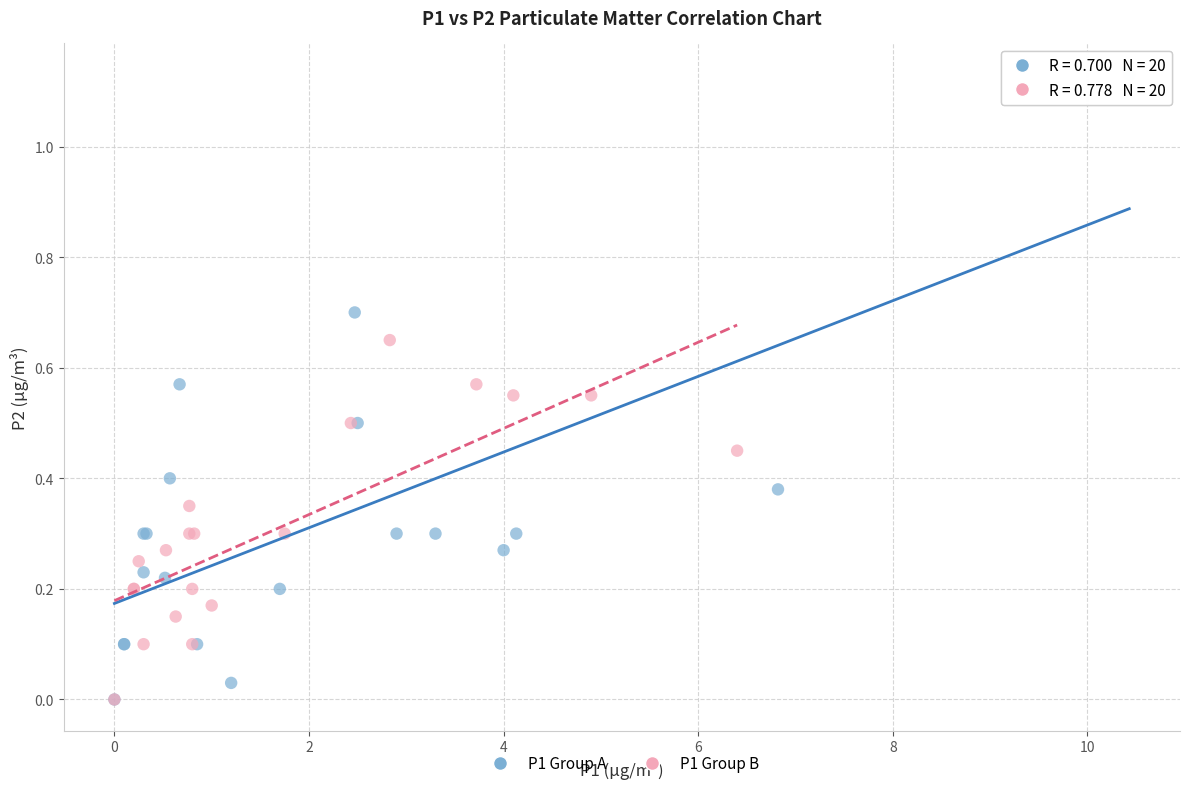

Which series reaches the maximum Y coordinate?

P1 Group A